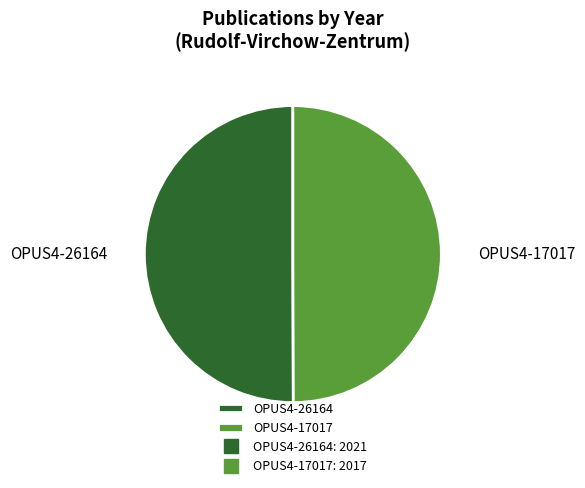

Is the sum of OPUS4-17017 and OPUS4-26164 greater than half?

Yes